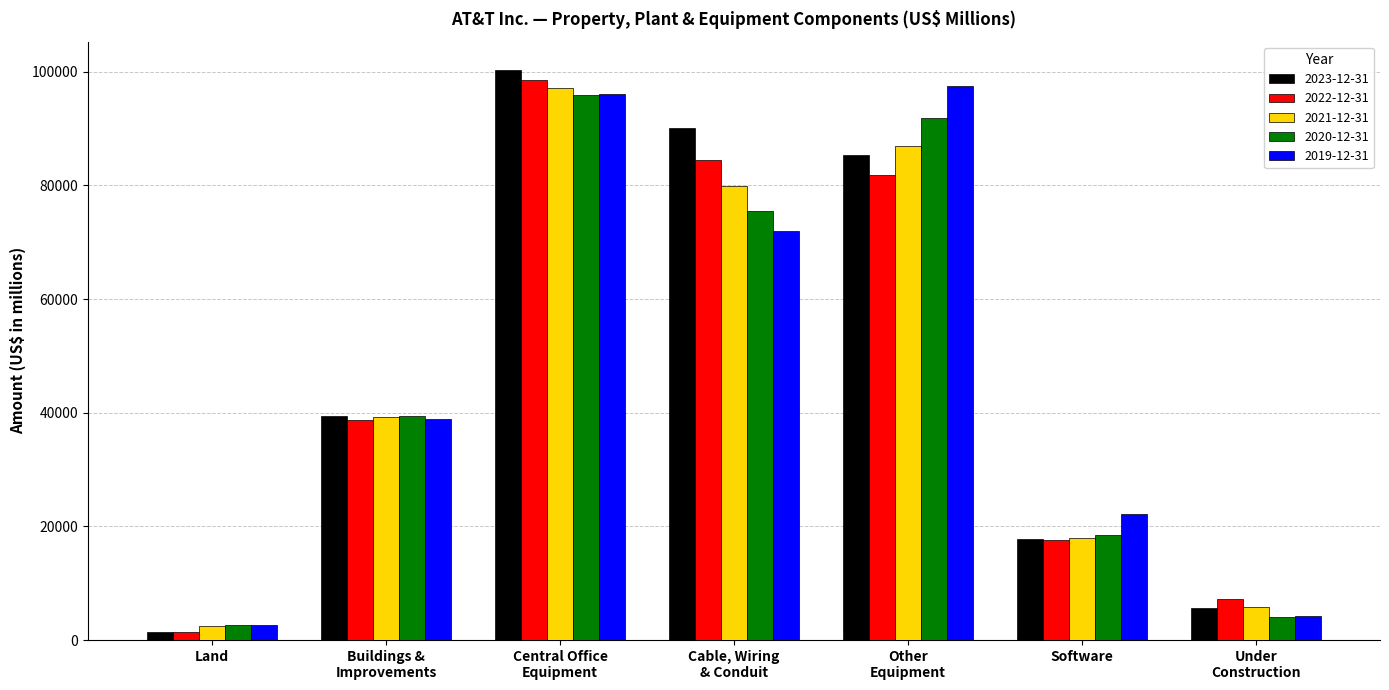

Which series changed the most between Buildings &
Improvements and Central Office
Equipment?

2023-12-31